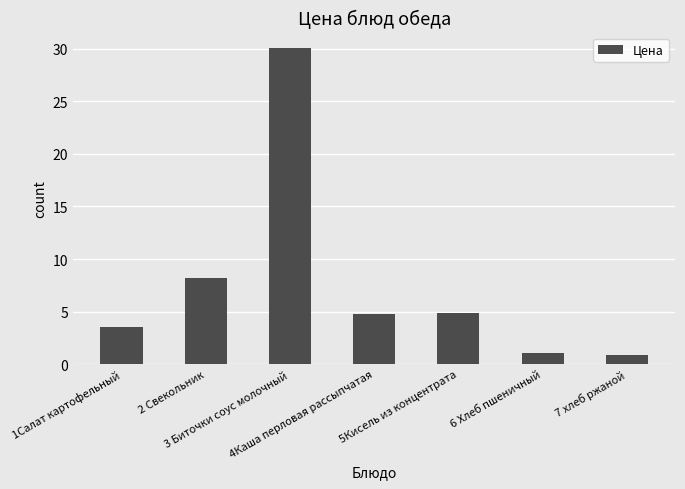

Between 6 Хлеб пшеничный and 1Салат картофельный, which is larger?

1Салат картофельный